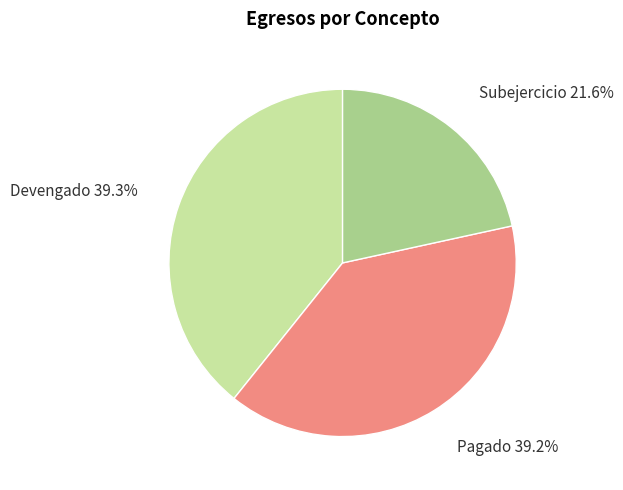

Is there any slice that represents more than half of the pie?

No